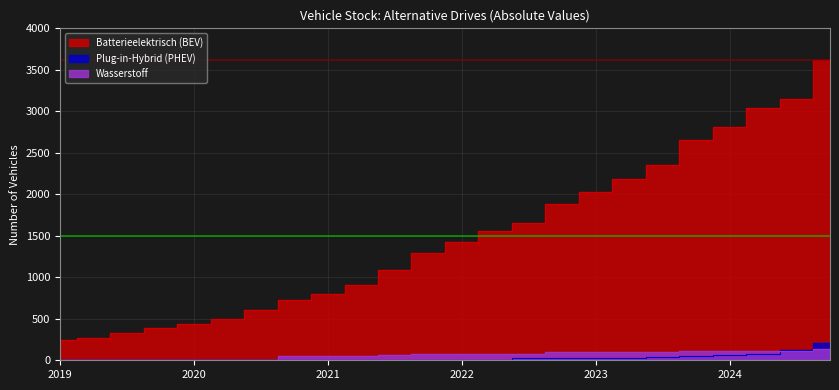

Is the value of Batterieelektrisch (BEV) at 2020-Q2 greater than the value of Wasserstoff at 2023-Q3?

Yes